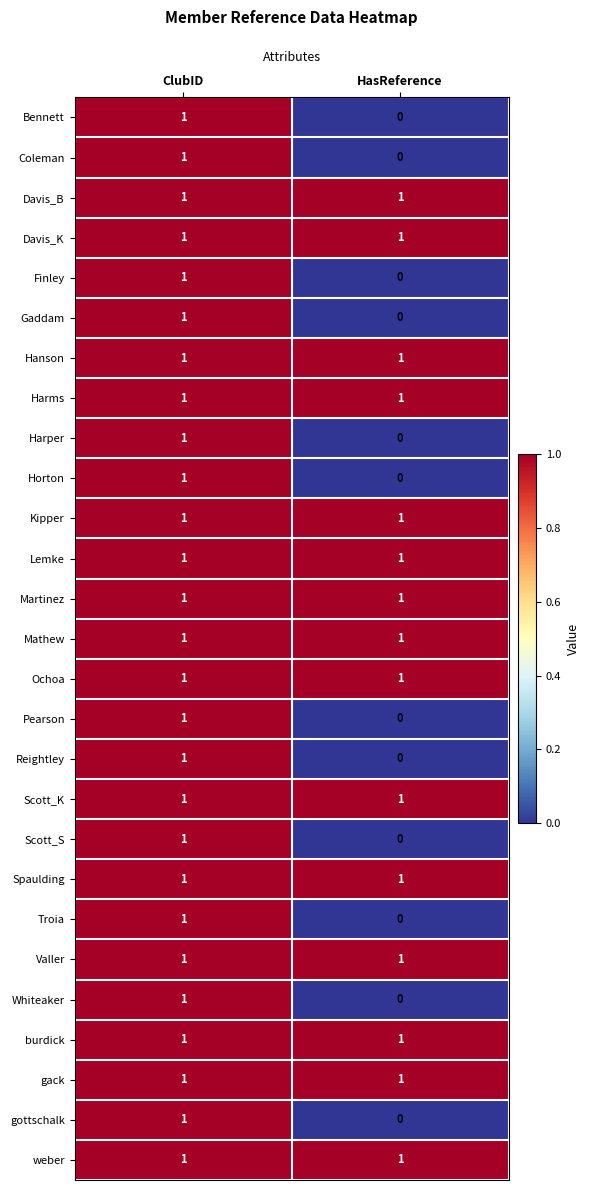

List the labels in order of Whiteaker value, largest first.

ClubID, HasReference